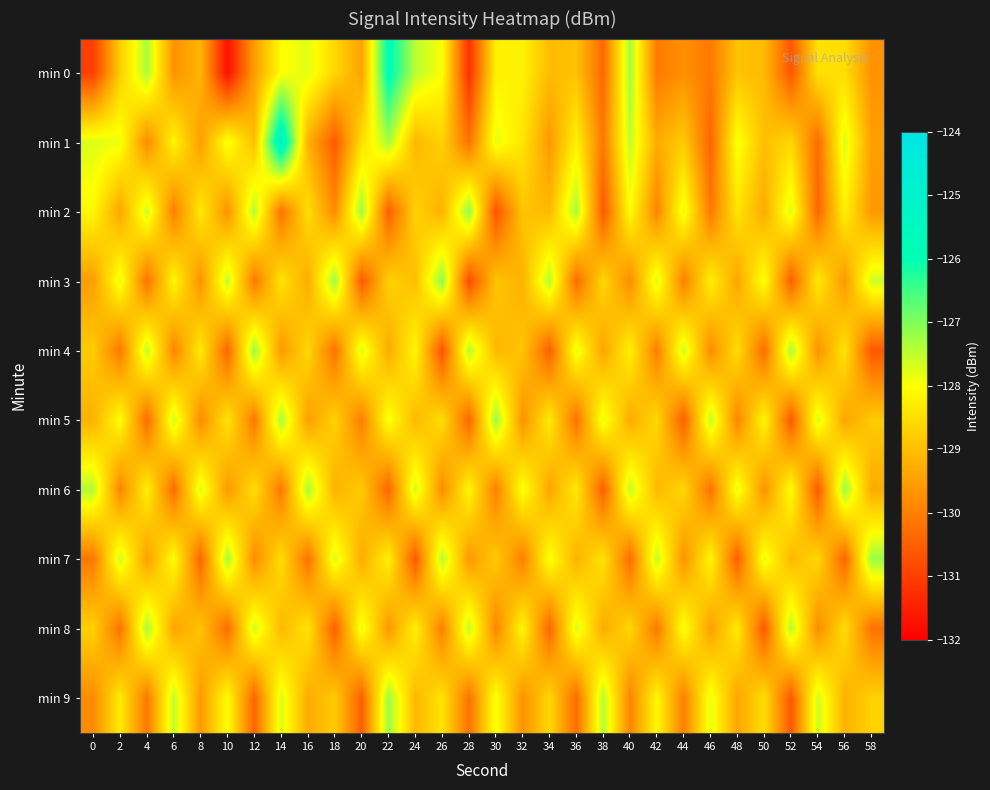

Reading left to right, what are all the values shown in this chart?

min 0: 0=-131.0	2=-128.8	4=-127.3	6=-129.7	8=-129.2	10=-131.7	12=-129.5	14=-128.0	16=-127.8	18=-128.6	20=-129.4	22=-125.8	24=-127.5	26=-128.0	28=-131.2	30=-128.2	32=-128.2	34=-129.0	36=-128.9	38=-130.4	40=-127.3	42=-130.1	44=-129.7	46=-130.1	48=-128.9	50=-129.1	52=-130.6	54=-128.4	56=-128.5	58=-129.7
min 1: 0=-127.7	2=-127.9	4=-129.8	6=-128.1	8=-129.5	10=-127.9	12=-129.0	14=-125.2	16=-129.2	18=-130.6	20=-128.5	22=-127.3	24=-129.1	26=-128.7	28=-130.2	30=-127.8	32=-128.4	34=-129.6	36=-128.2	38=-130.1	40=-127.5	42=-129.3	44=-128.8	46=-130.4	48=-127.9	50=-129.0	52=-128.6	54=-130.3	56=-127.7	58=-129.5
min 2: 0=-128.1	2=-129.4	4=-127.6	6=-130.0	8=-128.3	10=-129.7	12=-127.4	14=-130.2	16=-128.5	18=-129.8	20=-127.2	22=-130.5	24=-128.7	26=-129.2	28=-127.1	30=-130.7	32=-128.9	34=-129.1	36=-127.3	38=-130.6	40=-128.0	42=-129.9	44=-127.8	46=-130.1	48=-128.4	50=-129.3	52=-127.7	54=-130.4	56=-128.2	58=-129.6
min 3: 0=-129.5	2=-127.8	4=-130.2	6=-128.1	8=-129.7	10=-127.5	12=-130.1	14=-128.4	16=-129.3	18=-127.2	20=-130.6	22=-128.7	24=-129.0	26=-127.1	28=-130.8	30=-128.9	32=-129.2	34=-127.4	36=-130.3	38=-128.6	40=-129.8	42=-127.7	44=-130.0	46=-128.2	48=-129.4	50=-127.9	52=-130.5	54=-128.3	56=-129.6	58=-127.6
min 4: 0=-128.8	2=-130.1	4=-127.5	6=-129.9	8=-128.3	10=-130.4	12=-127.2	14=-129.6	16=-128.6	18=-130.2	20=-127.7	22=-129.3	24=-128.1	26=-130.7	28=-127.4	30=-129.1	32=-128.9	34=-130.5	36=-127.8	38=-129.4	40=-128.2	42=-130.0	44=-127.6	46=-129.8	48=-128.5	50=-130.3	52=-127.3	54=-129.7	56=-128.4	58=-130.6
min 5: 0=-129.2	2=-128.0	4=-130.3	6=-127.6	8=-129.8	10=-128.4	12=-130.1	14=-127.3	16=-129.5	18=-128.7	20=-130.0	22=-127.9	24=-129.1	26=-128.5	28=-130.4	30=-127.2	32=-129.7	34=-128.3	36=-130.2	38=-127.8	40=-129.3	42=-128.6	44=-130.5	46=-127.5	48=-129.9	50=-128.1	52=-130.6	54=-127.7	56=-129.4	58=-128.8
min 6: 0=-127.4	2=-129.9	4=-128.2	6=-130.3	8=-127.7	10=-129.6	12=-128.5	14=-130.1	16=-127.3	18=-129.2	20=-128.8	22=-130.4	24=-127.6	26=-129.8	28=-128.1	30=-130.0	32=-127.9	34=-129.4	36=-128.3	38=-130.5	40=-127.5	42=-129.1	44=-128.6	46=-130.2	48=-127.8	50=-129.7	52=-128.0	54=-130.6	56=-127.2	58=-129.3
min 7: 0=-130.1	2=-127.6	4=-129.5	6=-128.0	8=-130.4	10=-127.3	12=-129.8	14=-128.5	16=-130.2	18=-127.7	20=-129.3	22=-128.2	24=-130.6	26=-127.4	28=-129.6	30=-128.8	32=-130.0	34=-127.9	36=-129.2	38=-128.4	40=-130.3	42=-127.5	44=-129.7	46=-128.1	48=-130.5	50=-127.8	52=-129.1	54=-128.6	56=-130.4	58=-127.2
min 8: 0=-128.7	2=-130.2	4=-127.3	6=-129.4	8=-128.9	10=-130.3	12=-127.6	14=-129.1	16=-128.4	18=-130.5	20=-127.8	22=-129.6	24=-128.2	26=-130.0	28=-127.5	30=-129.9	32=-128.1	34=-130.4	36=-127.7	38=-129.3	40=-128.6	42=-130.1	44=-127.9	46=-129.5	48=-128.3	50=-130.6	52=-127.4	54=-129.8	56=-128.5	58=-130.2
min 9: 0=-129.8	2=-128.3	4=-130.1	6=-127.5	8=-129.6	10=-128.0	12=-130.4	14=-127.7	16=-129.3	18=-128.8	20=-130.5	22=-127.2	24=-129.1	26=-128.4	28=-130.2	30=-127.9	32=-129.7	34=-128.6	36=-130.3	38=-127.4	40=-129.9	42=-128.1	44=-130.0	46=-127.8	48=-129.4	50=-128.5	52=-130.6	54=-127.6	56=-129.2	58=-128.7